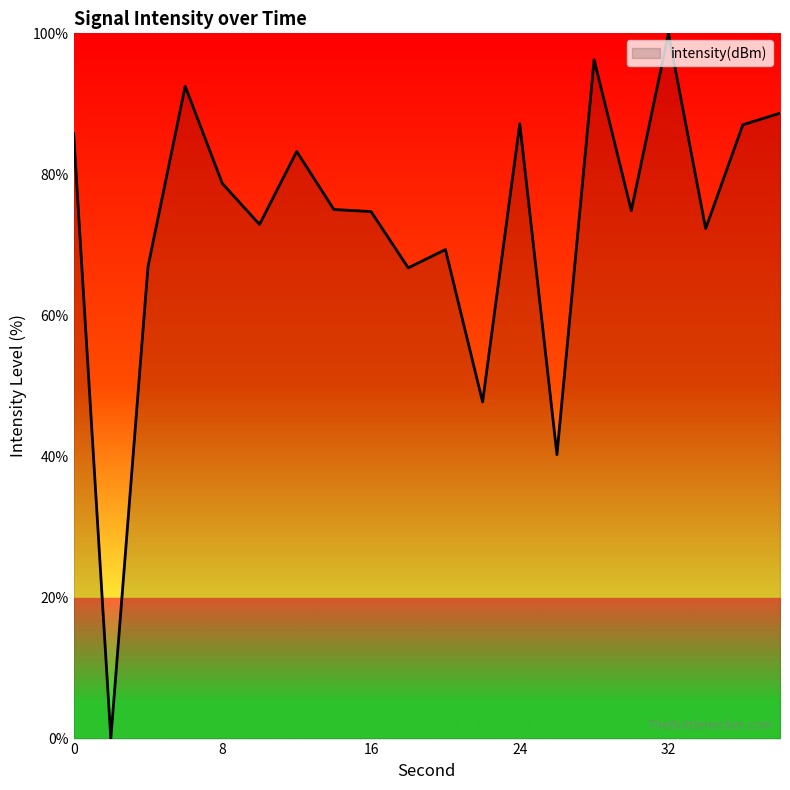

What is the difference between the maximum and minimum values?

100.0